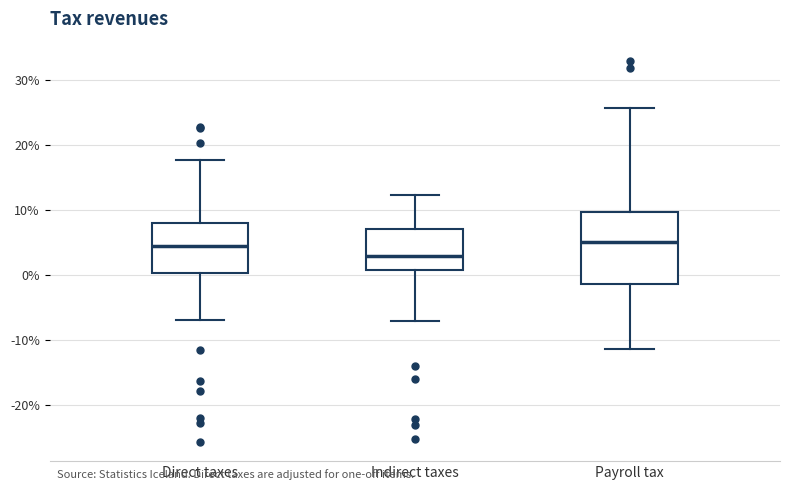

Reading left to right, transcribe this box plot: for each box, give where its median line is, the range the box spans, and where its two whiskers end, as read against the y-axis. The values are not printed on the chart, so give them approximately, as read against the axis.

Direct taxes: median 4, box 0 to 8, whiskers -7 to 18
Indirect taxes: median 3, box 1 to 7, whiskers -7 to 12
Payroll tax: median 5, box -1 to 10, whiskers -11 to 26